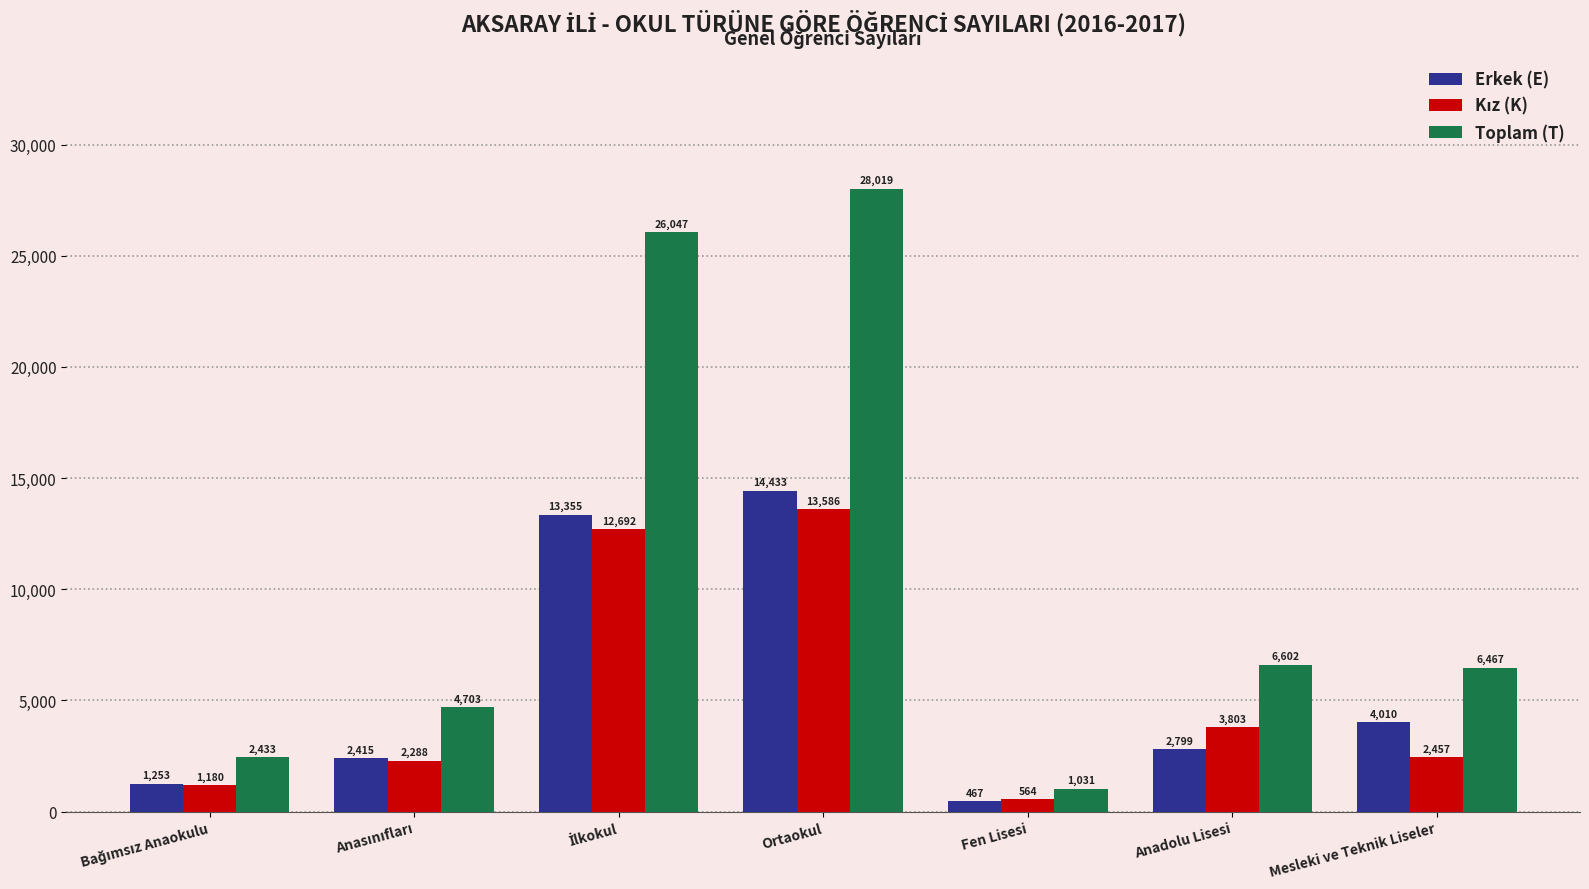

Which series has the widest spread of values?

Toplam (T)